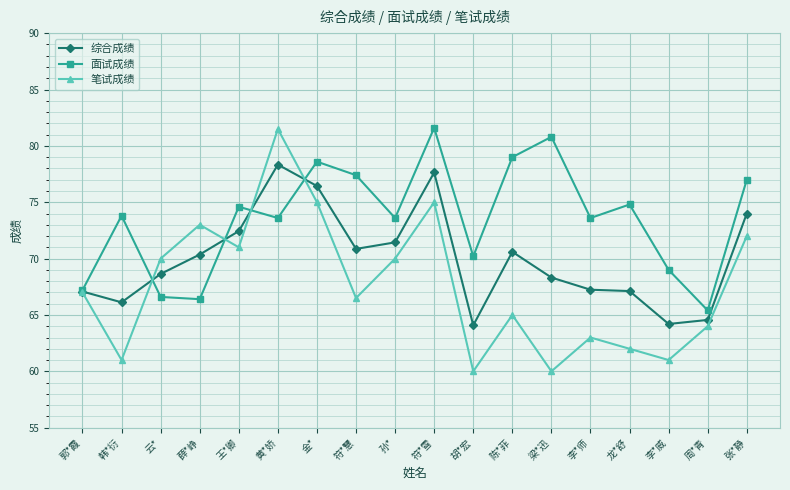

In 笔试成绩, how many points are higher than both neighbors (excluding endpoints)?

5